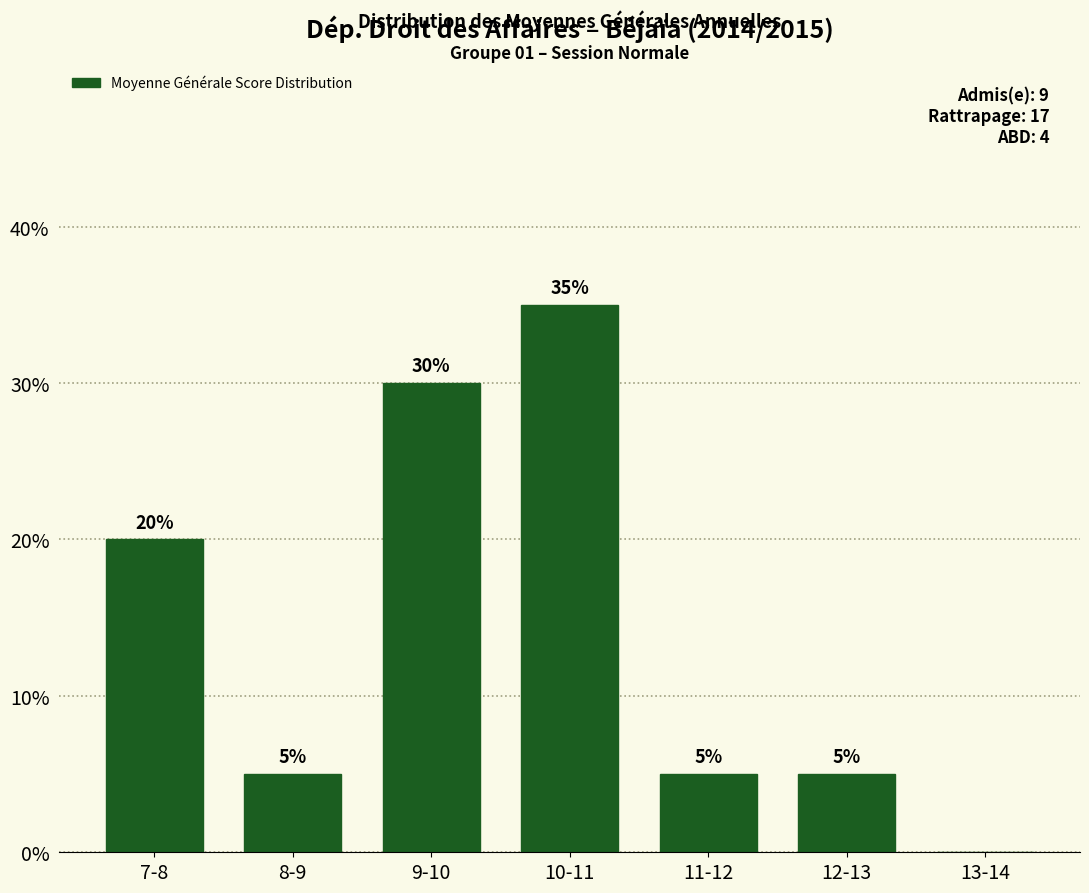

True or false: the data shows 1 at 8-9.

False